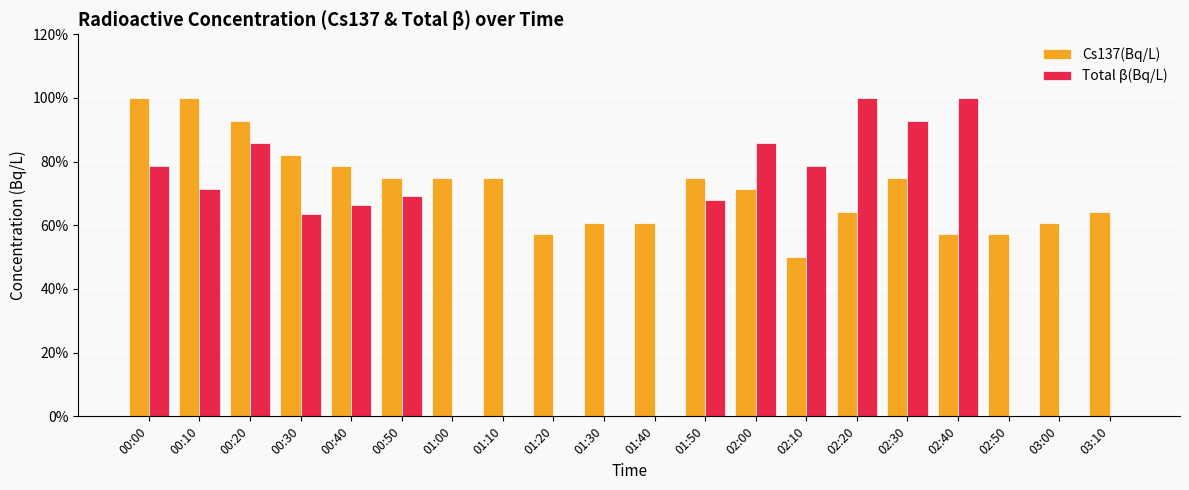

What is the total value across all series at 00:20?

178.6